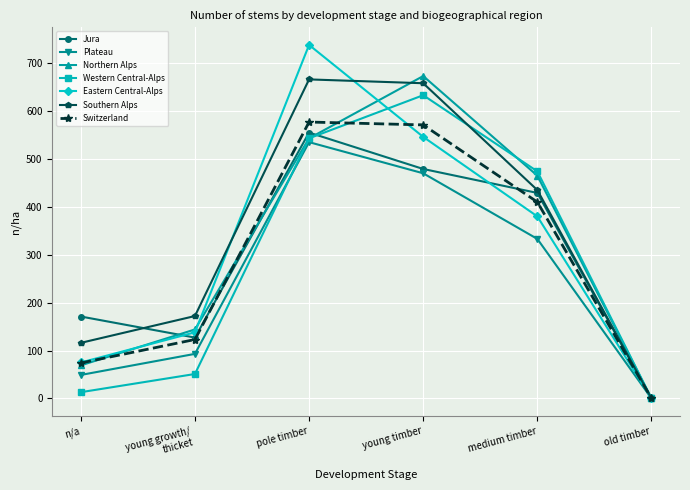

True or false: Western Central-Alps has more than 0 interior local peaks.

True